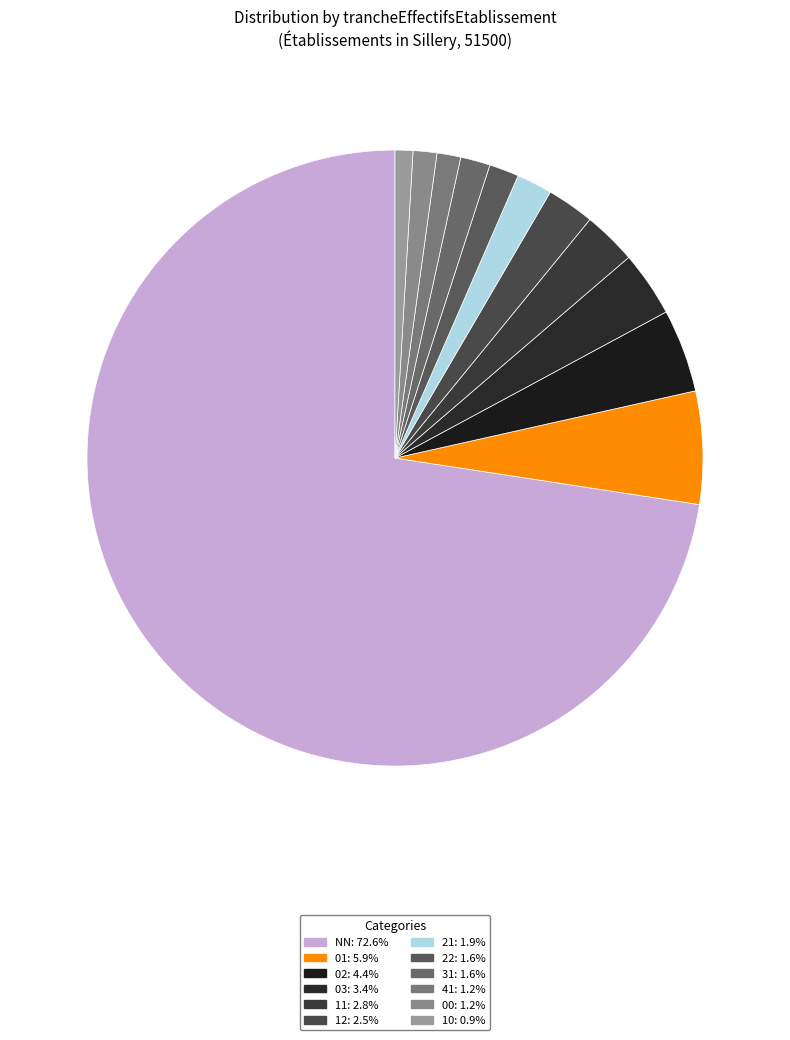

What is the smallest slice in the pie chart?

10